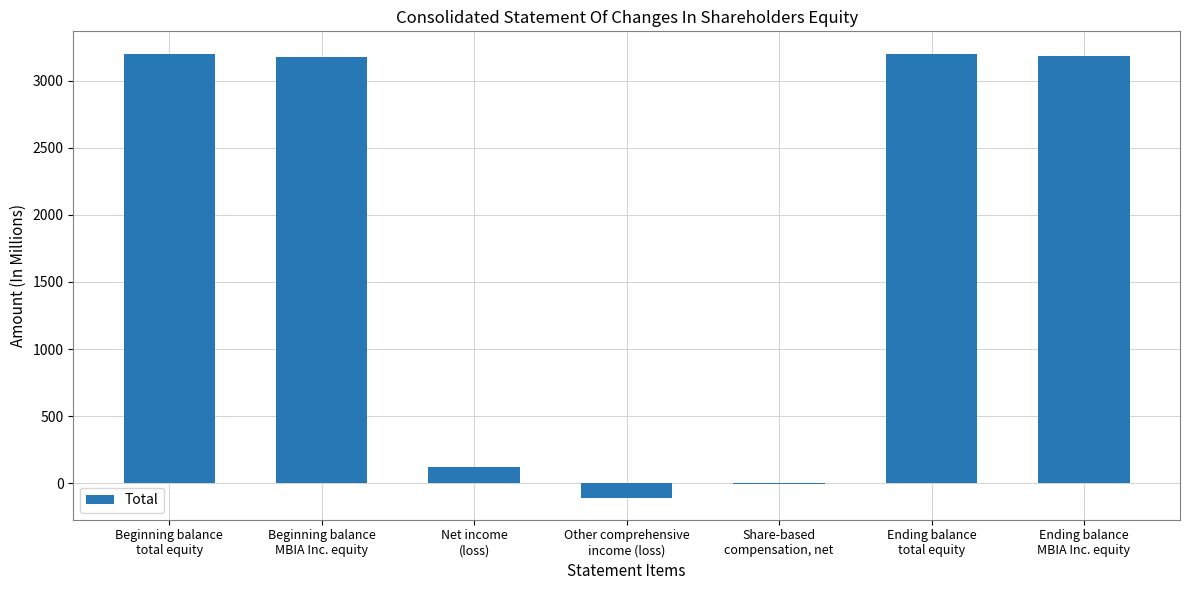

What is the sum of all values?

12755